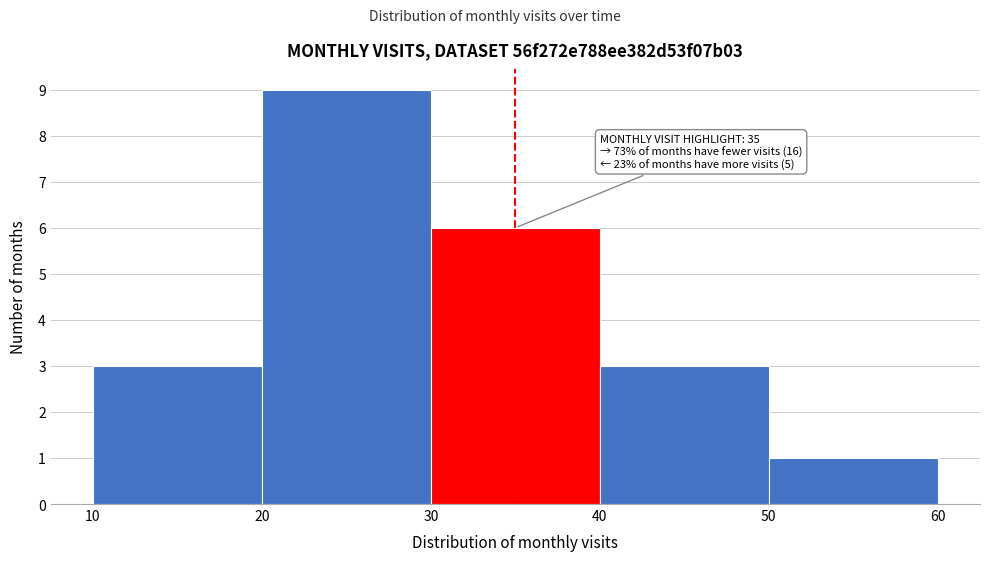

Over which range of the x-axis is the bar tallest?

20 to 30